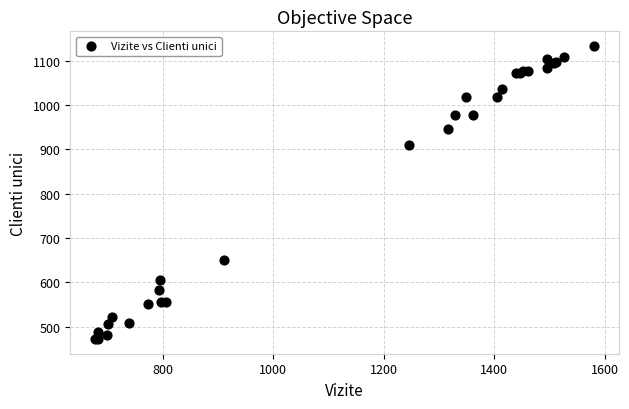

What Y value in the scatter plot is closest to 802?

909